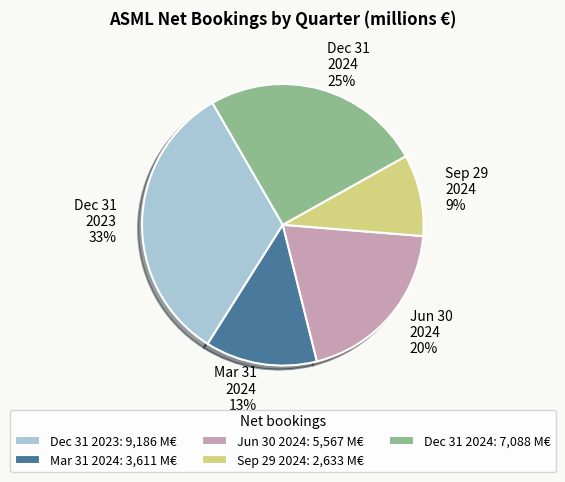

The Mar 31 2024 slice represents 24% of the pie. True or false?

False